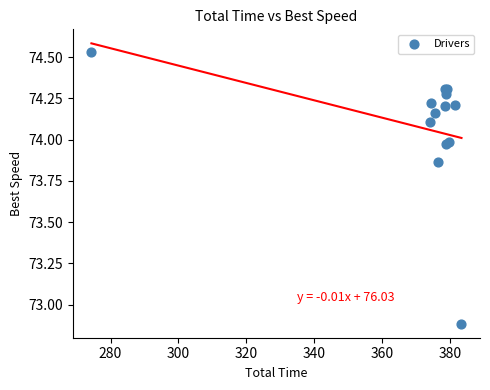

What Y value in the scatter plot is closest to 73?

72.9